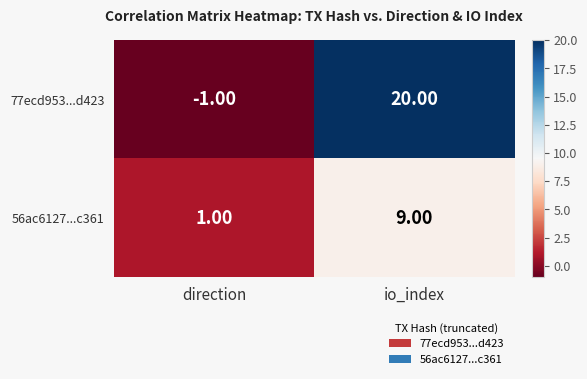

At which label does 77ecd953...d423 reach its minimum?

direction